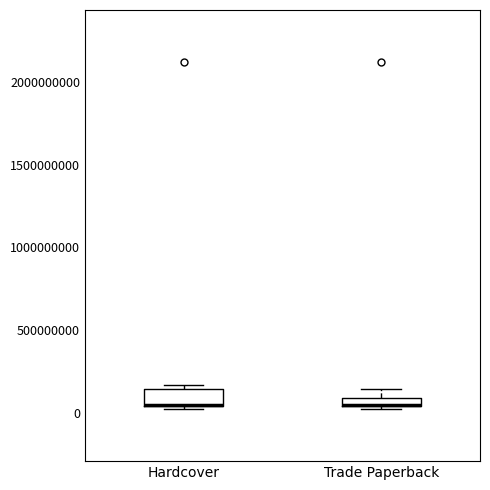

Where is the upper edge of the box for Trade Paperback on the y-axis? The values are not printed on the chart, so give them approximately, as read against the axis.

100000000